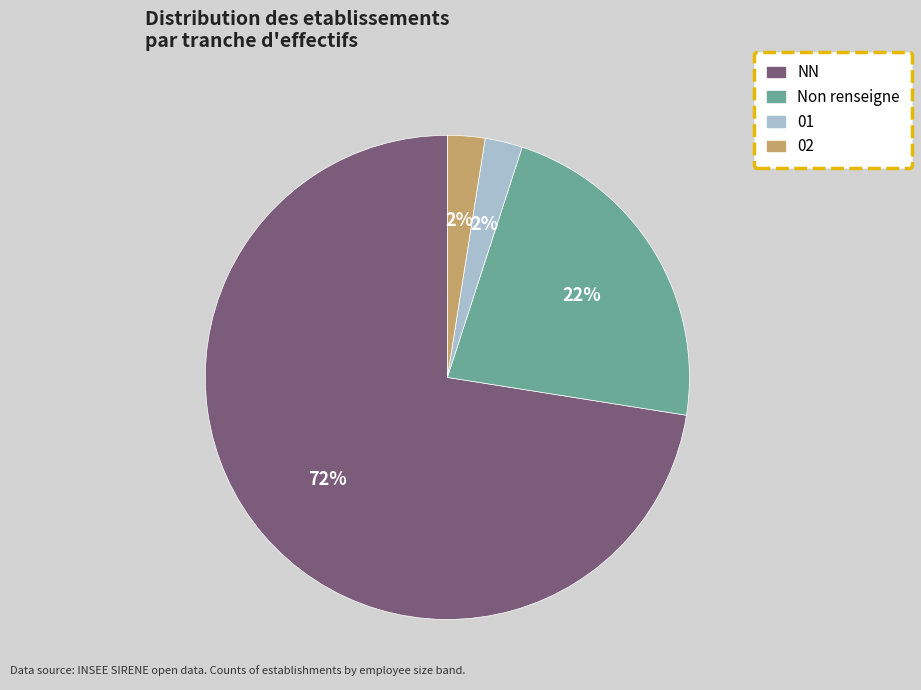

How many slices are in this pie chart?

4